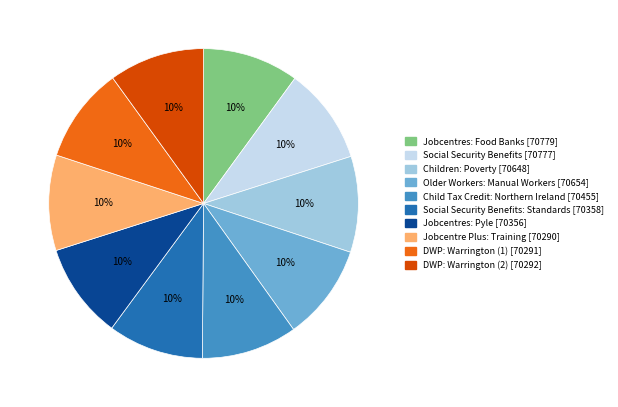

Does any single category account for the majority?

No